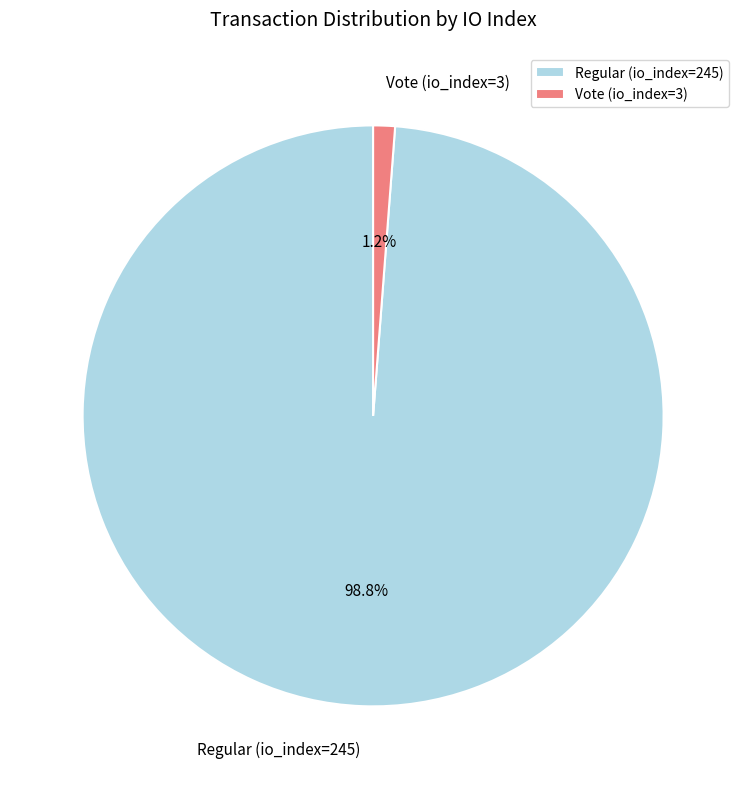

Which slice represents more than half of the pie?

Regular (io_index=245)